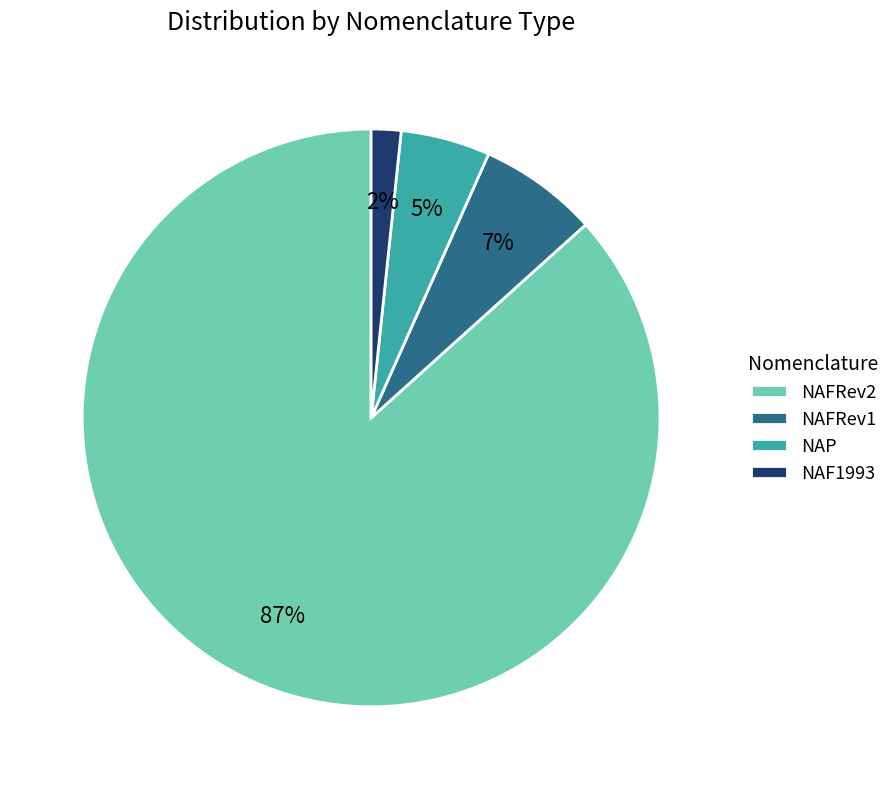

True or false: NAFRev2 accounts for 87% of the total.

True